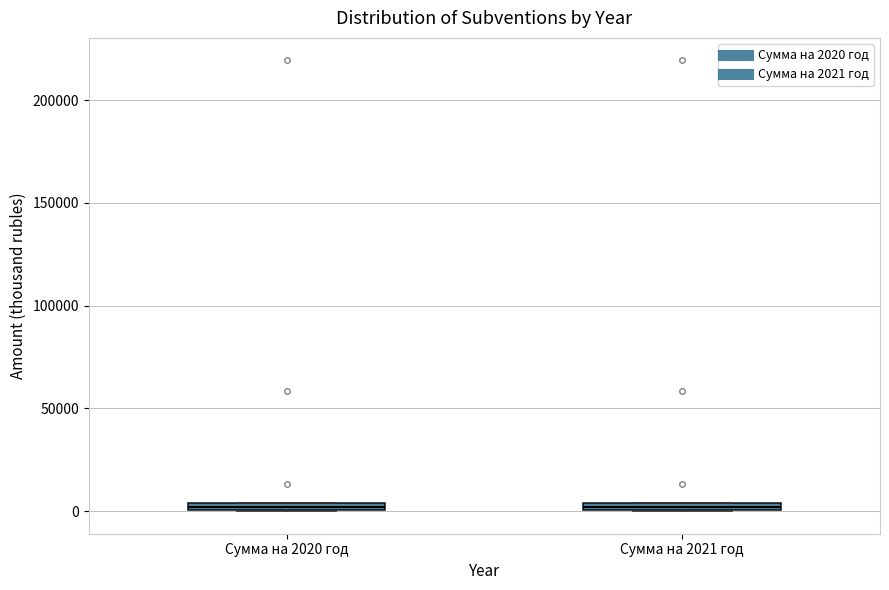

Where is the lower edge of the box for Сумма на 2020 год on the y-axis? The values are not printed on the chart, so give them approximately, as read against the axis.

0